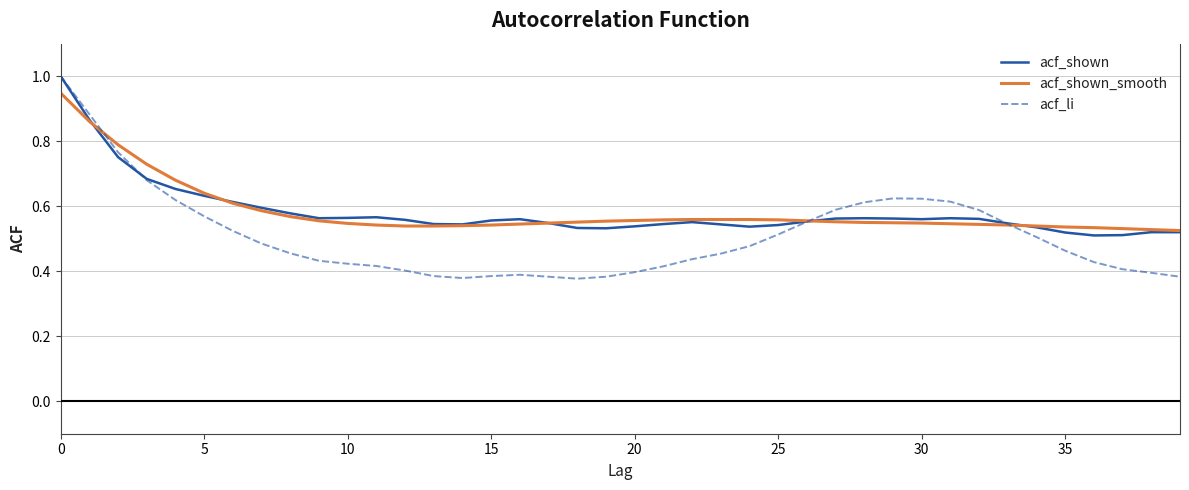

What is the maximum value for acf_shown?

1.0